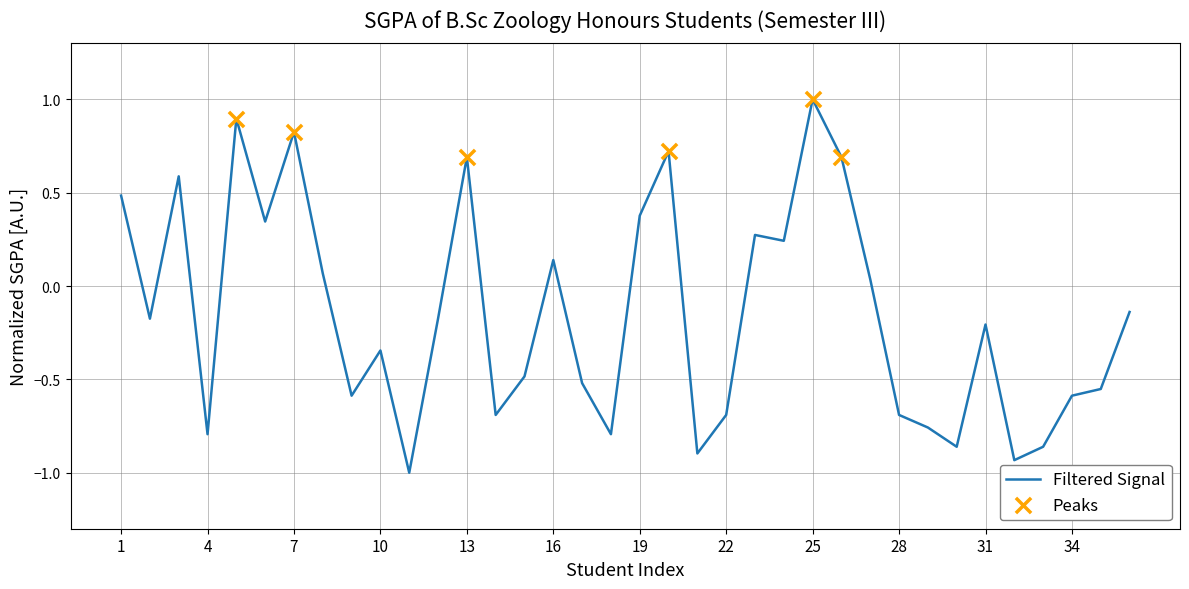

What is the maximum value shown in the chart?

1.0